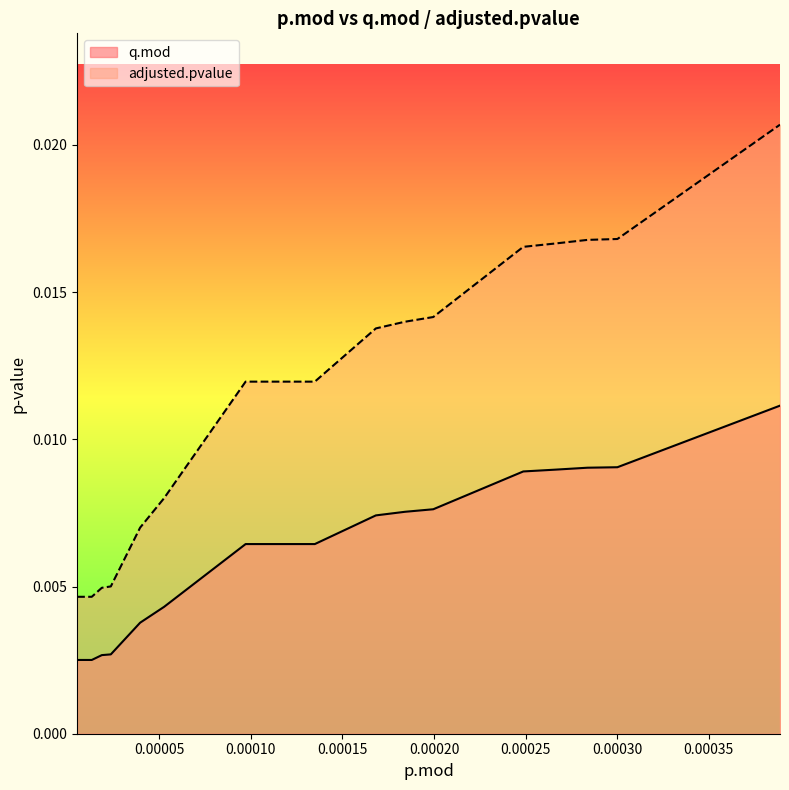

At how many categories does at least one series exceed 0?

20